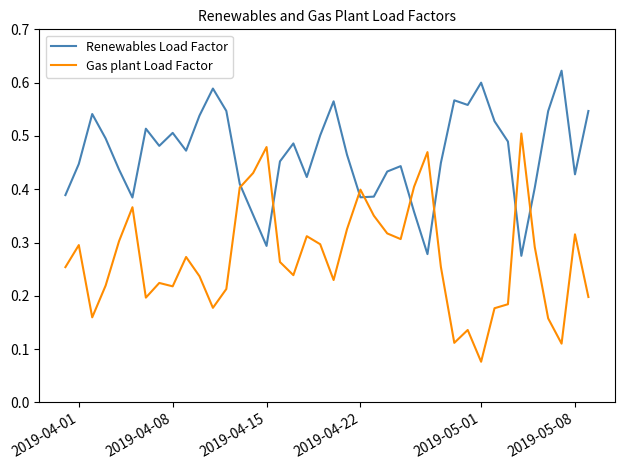

Which series has the largest range (max minus min)?

Gas plant Load Factor